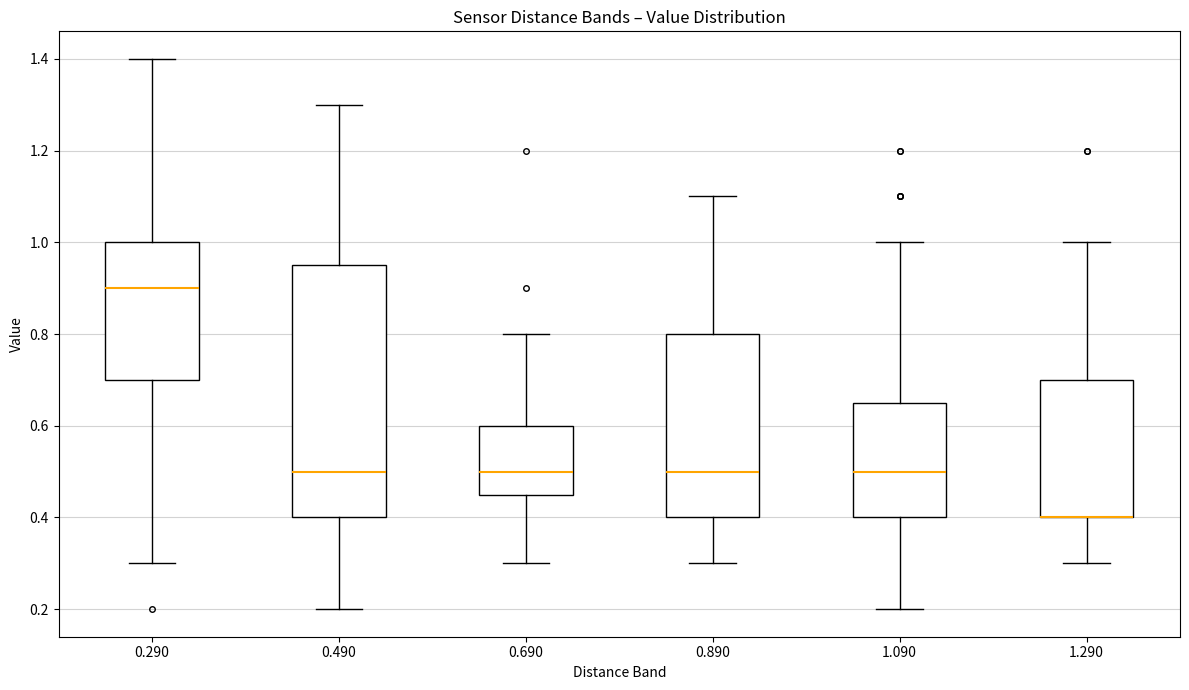

Comparing the boxes themselves (not the whiskers), which one is the tallest?

0.490